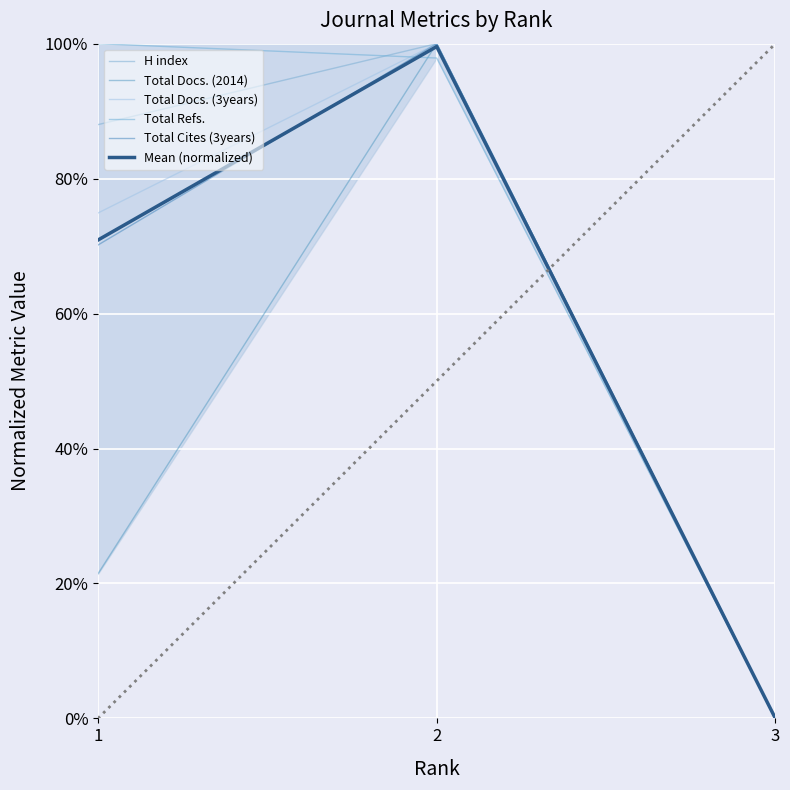

Reading right to left, what are all the values shown in this chart?

H index: 3=0.0	2=1.0	1=0.9
Total Docs. (2014): 3=0.0	2=1.0	1=0.2
Total Docs. (3years): 3=0.0	2=1.0	1=0.7
Total Refs.: 3=0.0	2=1.0	1=1.0
Total Cites (3years): 3=0.0	2=1.0	1=0.7
Mean (normalized): 3=0.0	2=1.0	1=0.7